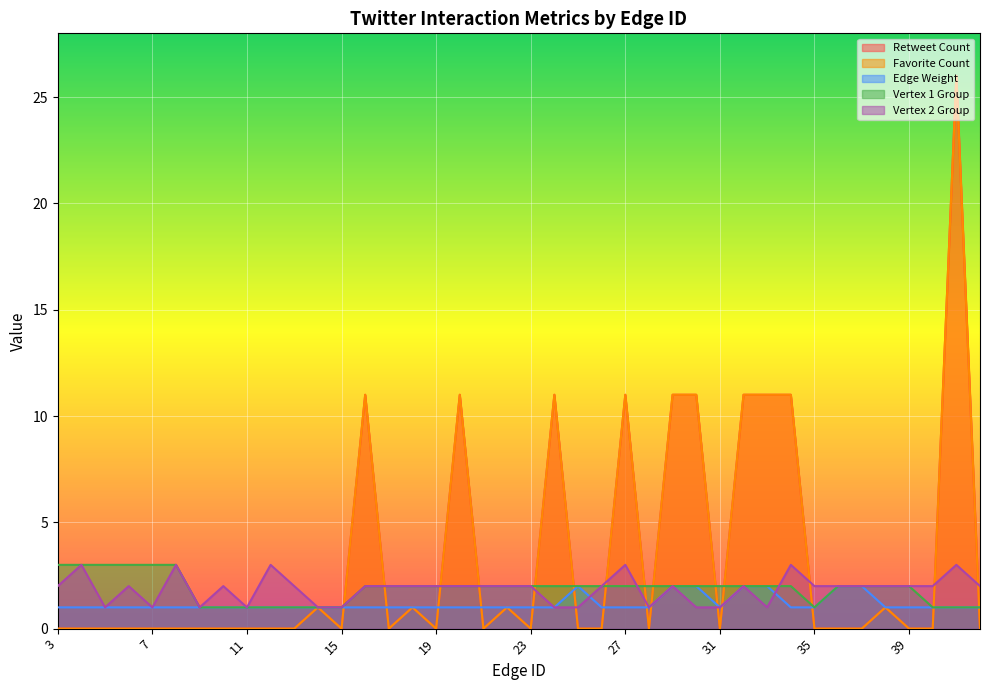

What is the difference between the Vertex 1 Group values at 10 and 38?

1